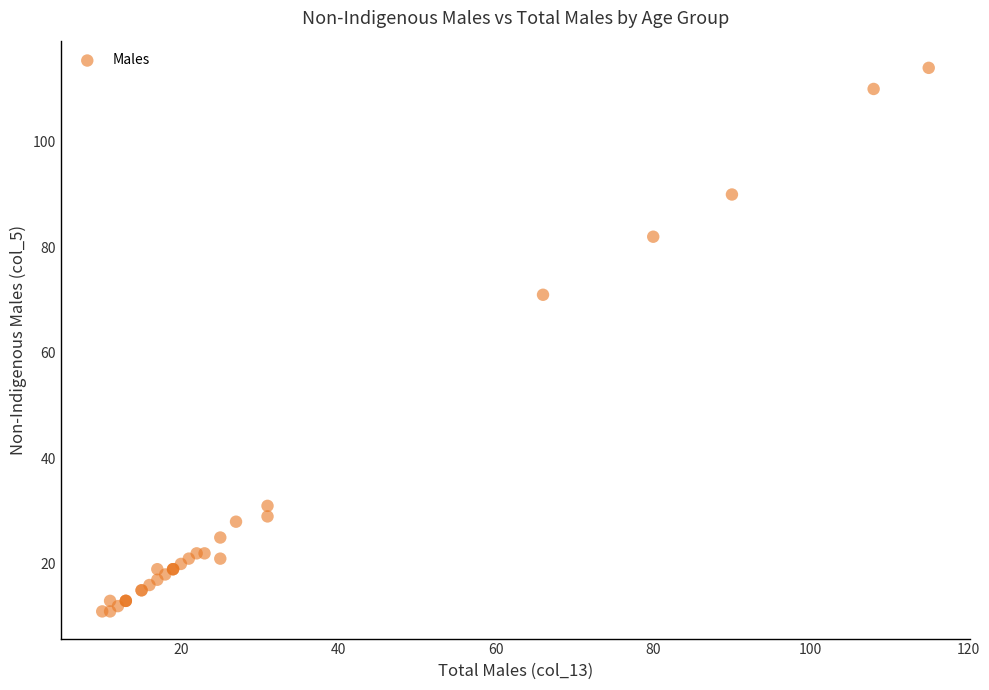

What Y value in the scatter plot is closest to 62?

71